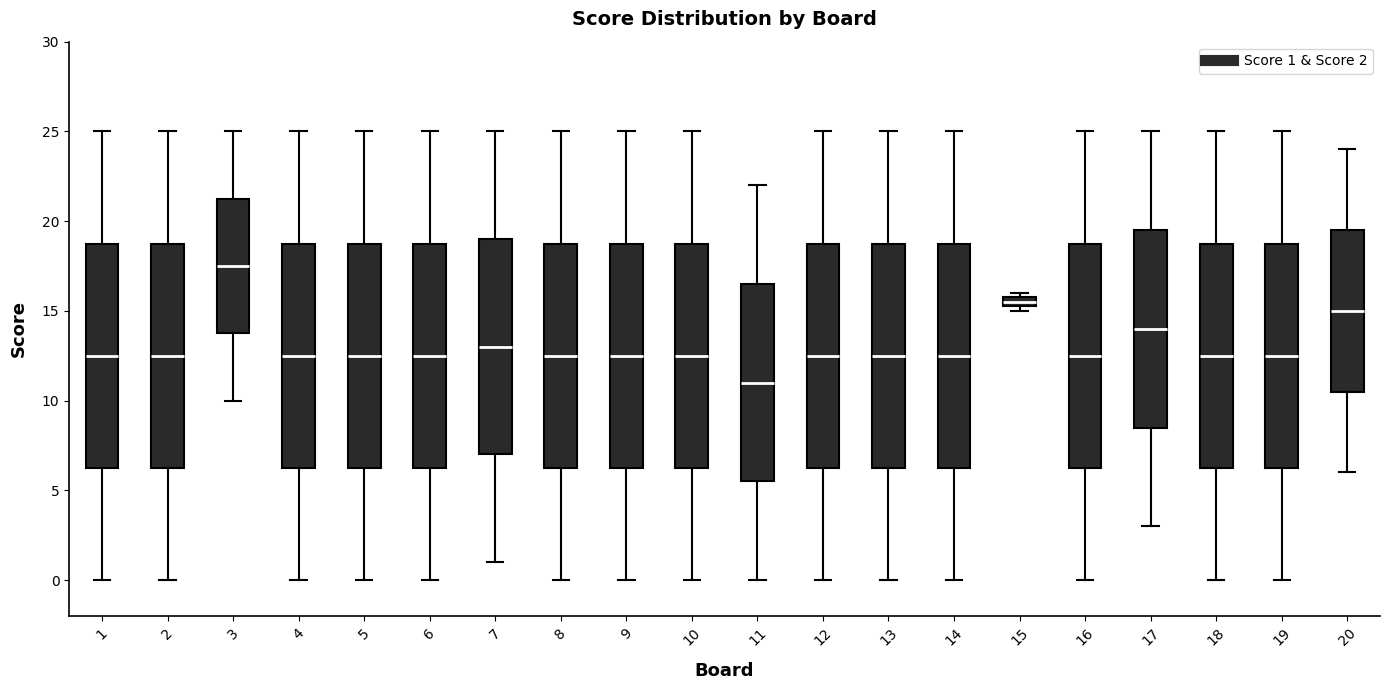

Where is the upper edge of the box at x = 9 on the y-axis? The values are not printed on the chart, so give them approximately, as read against the axis.

19.0